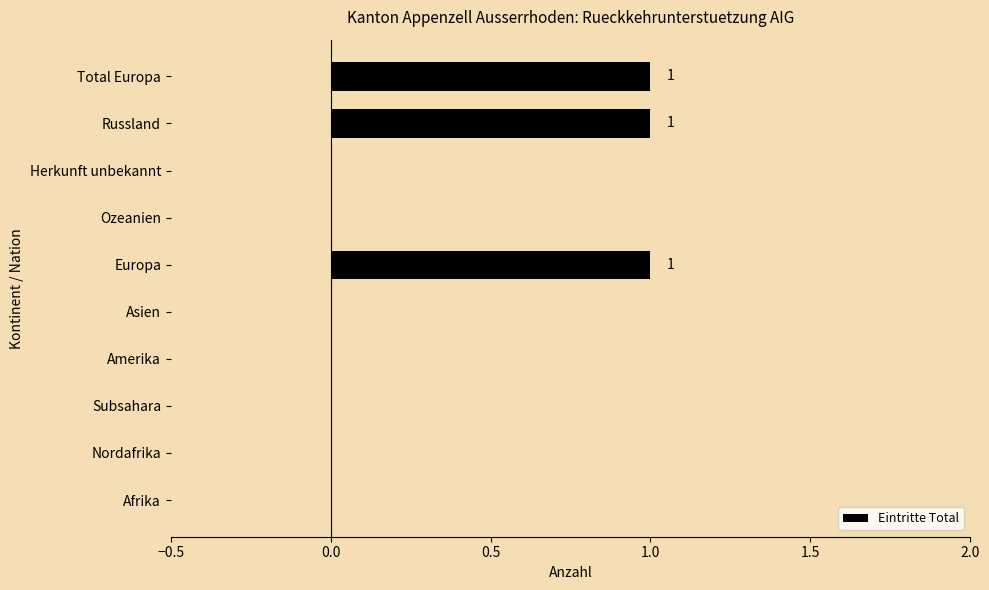

Which has a higher value, Europa or Ozeanien?

Europa